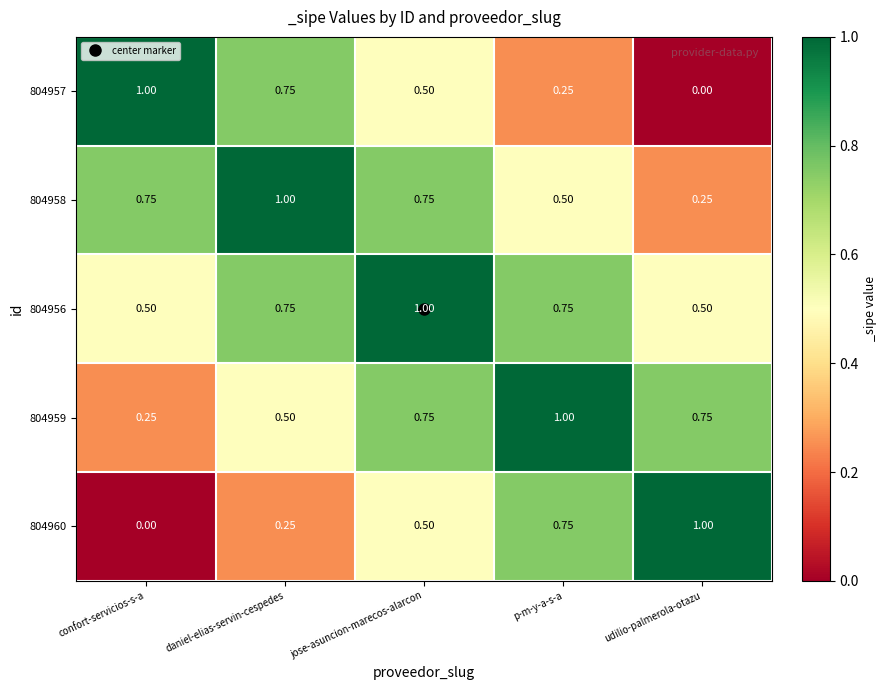

What is the maximum value shown in the chart?

1.0